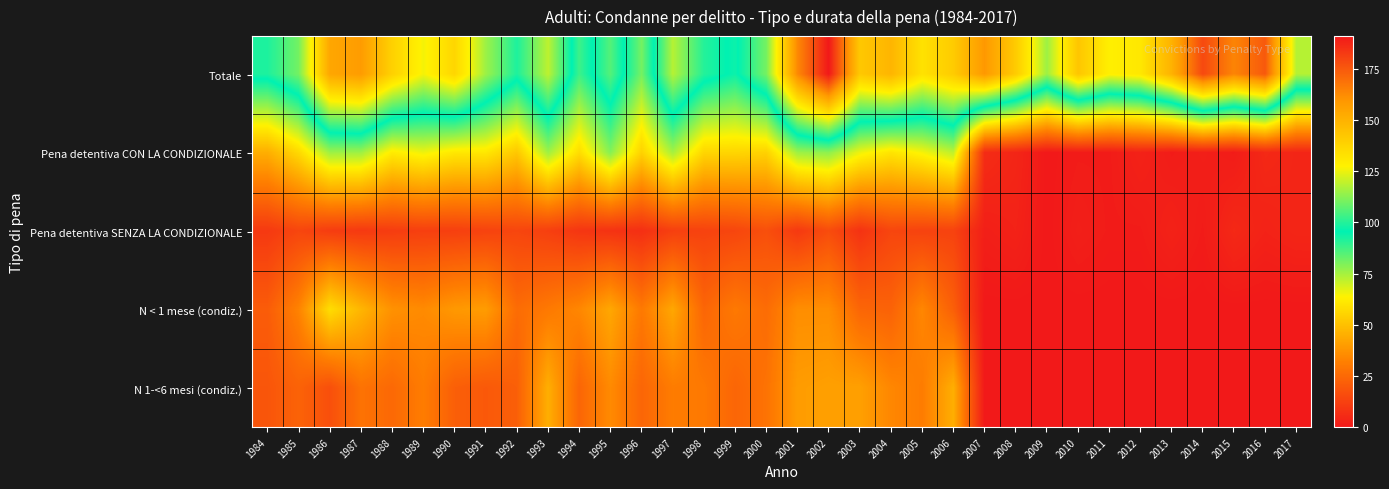

Which series has the largest range (max minus min)?

Totale